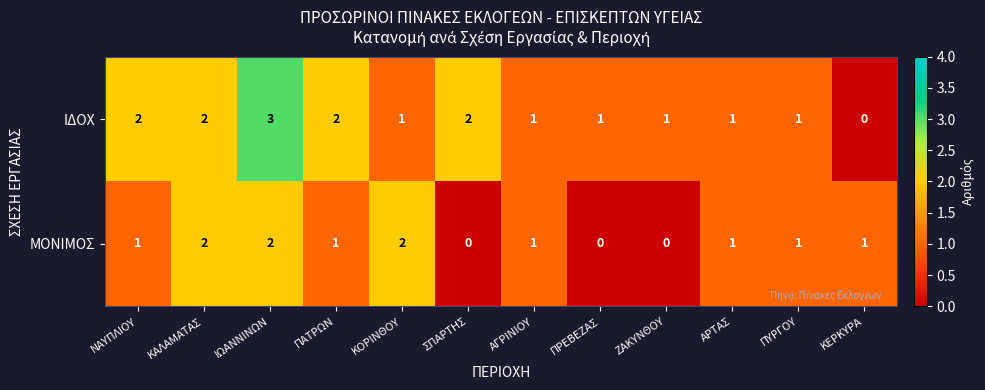

Which series has the largest total across all categories?

ΙΔΟΧ